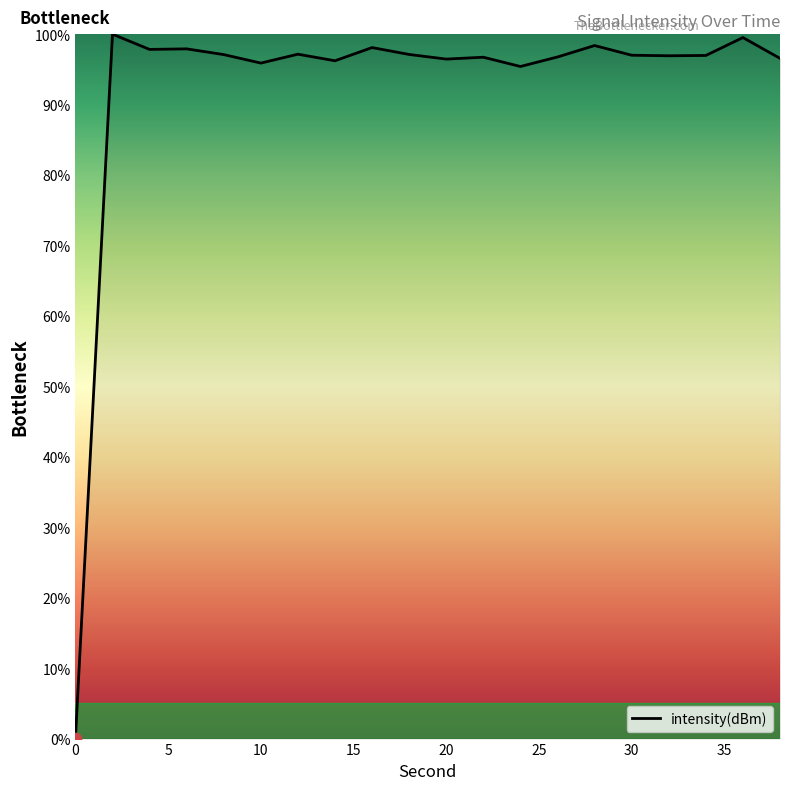

What is the maximum value shown in the chart?

100.0